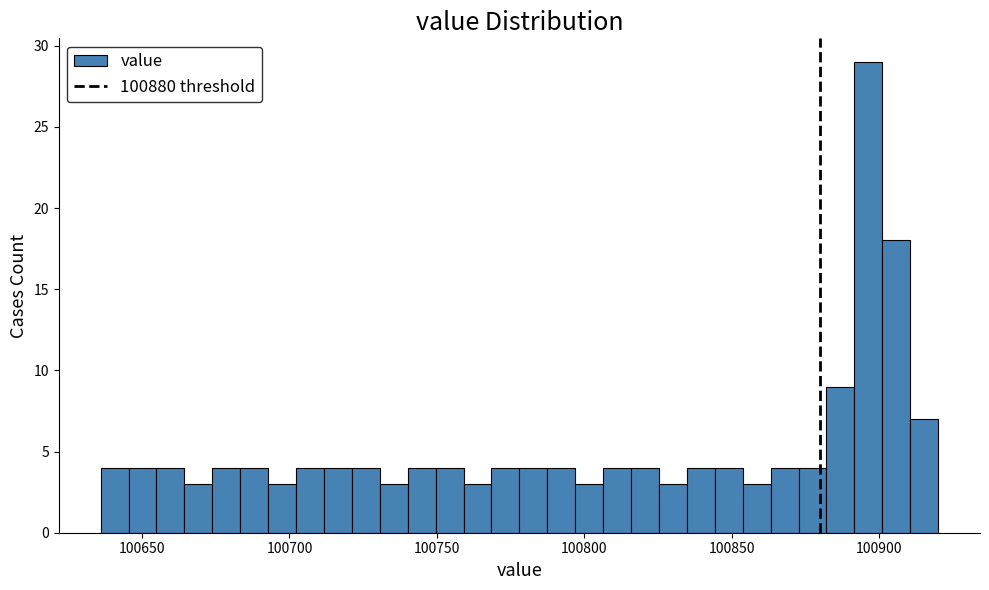

Around what value on the x-axis is the tallest bar? Give the approximate position of its centre, as read against the axis.

100895